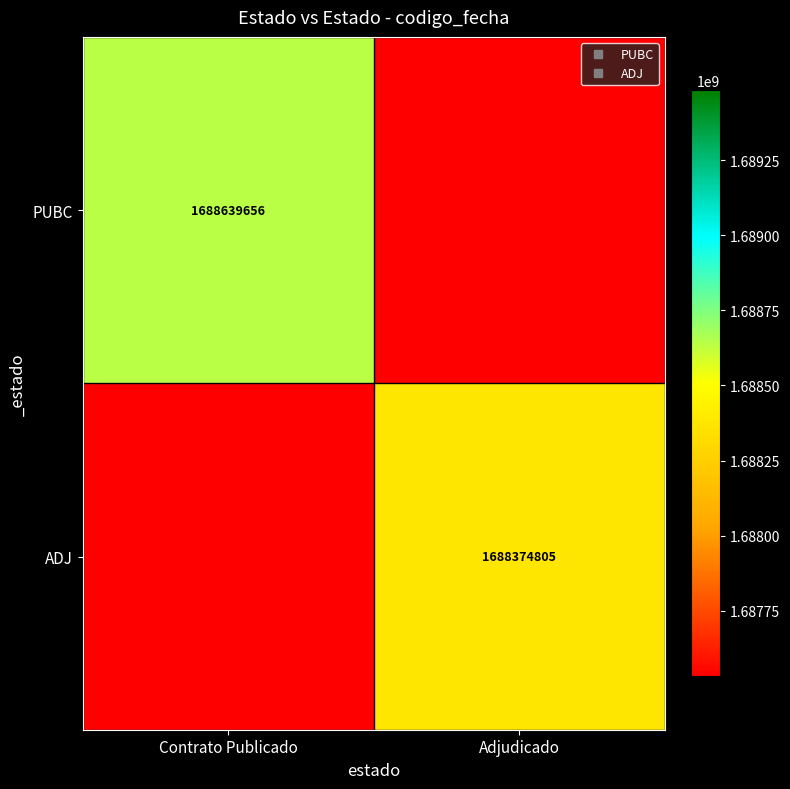

Which has a higher value, Adjudicado or Contrato Publicado?

Contrato Publicado